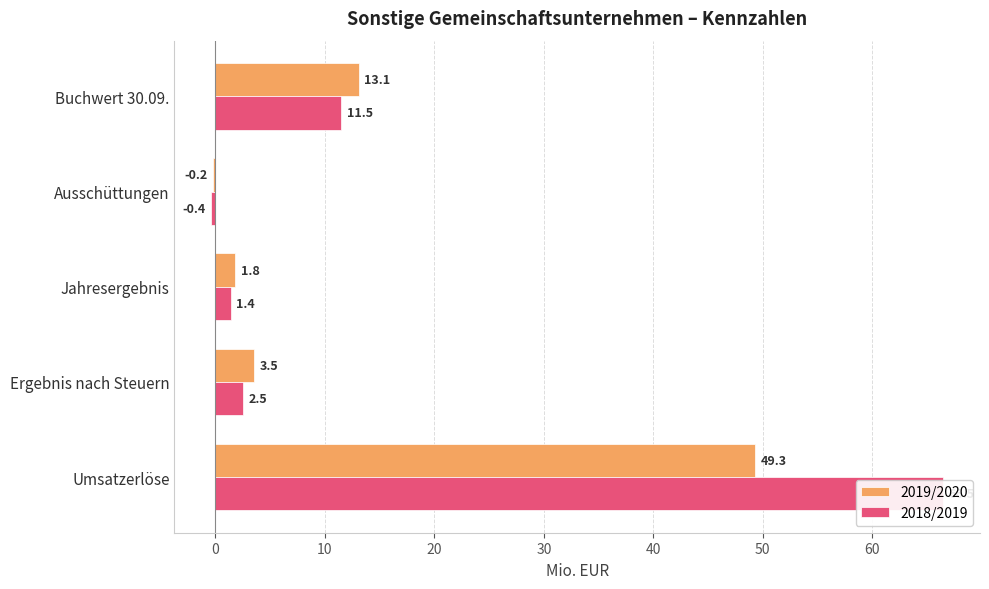

What is the difference between the maximum and minimum values in the 2019/2020 series?

49.5